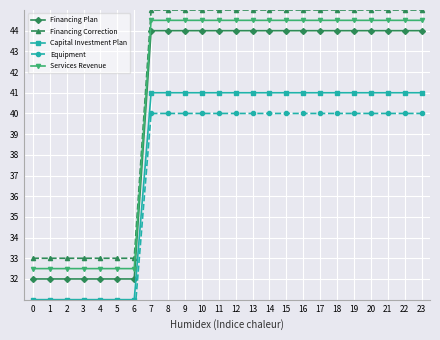

What is the value of the Financing Plan point at the 18th from the left?

44.0